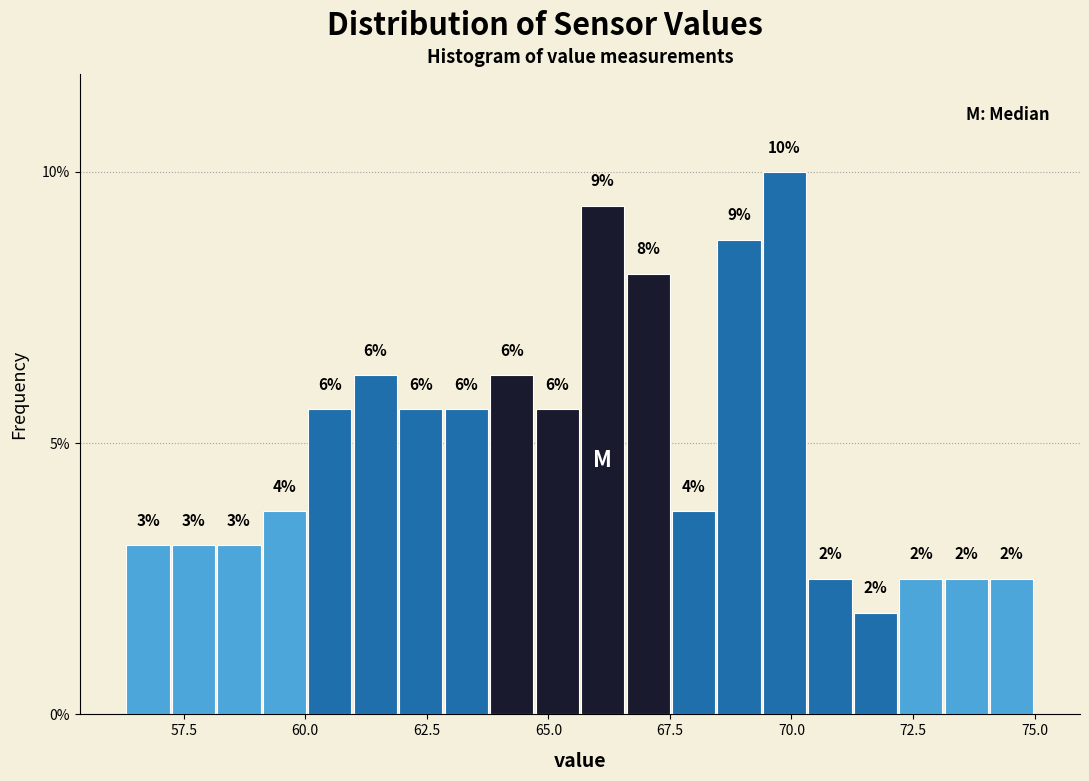

Around what value on the x-axis is the tallest bar? Give the approximate position of its centre, as read against the axis.

70.0